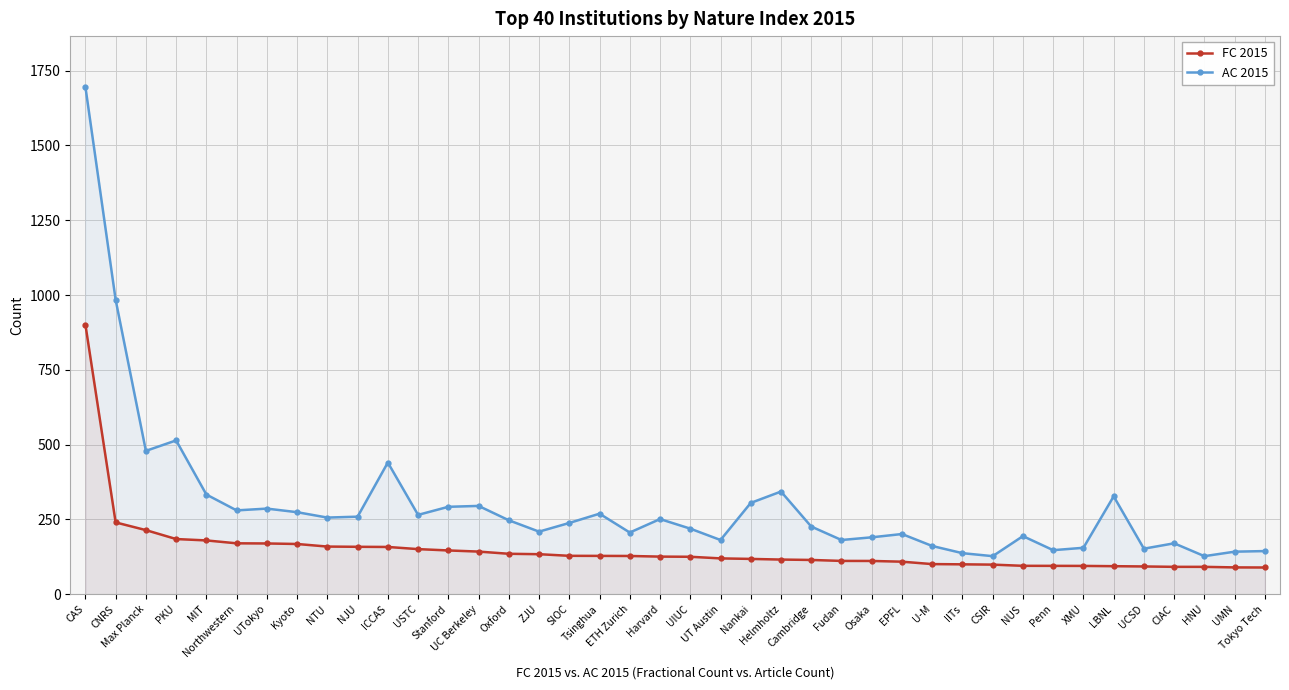

What is the minimum value shown in the chart?

89.1